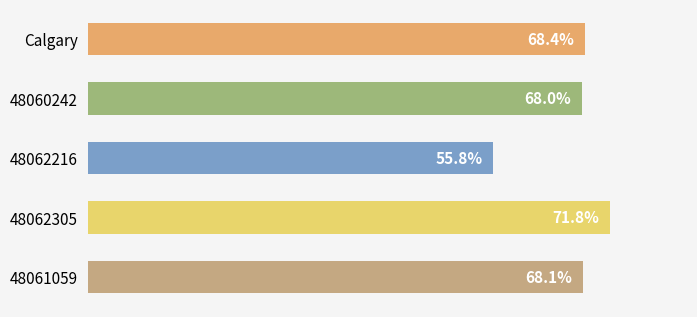

Which has a higher value, Calgary or 48062216?

Calgary